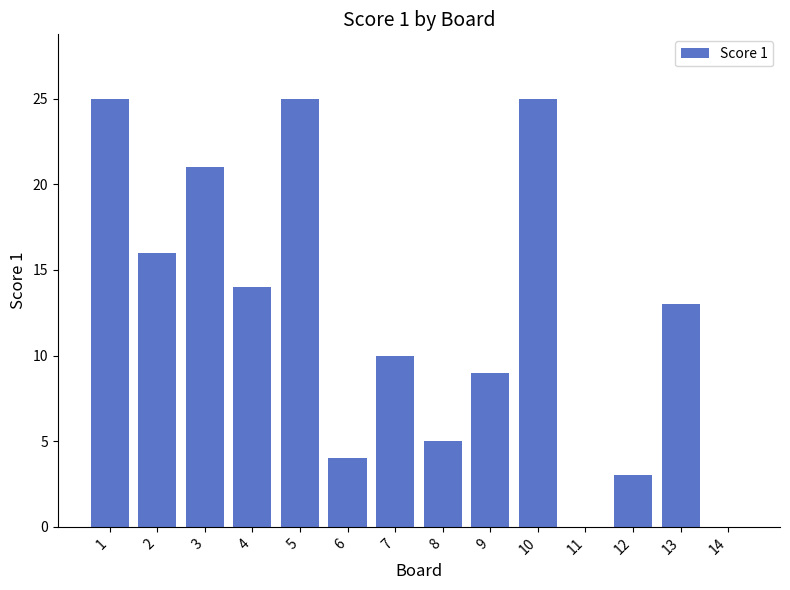

Is it true that the value at 2 is 6?

False